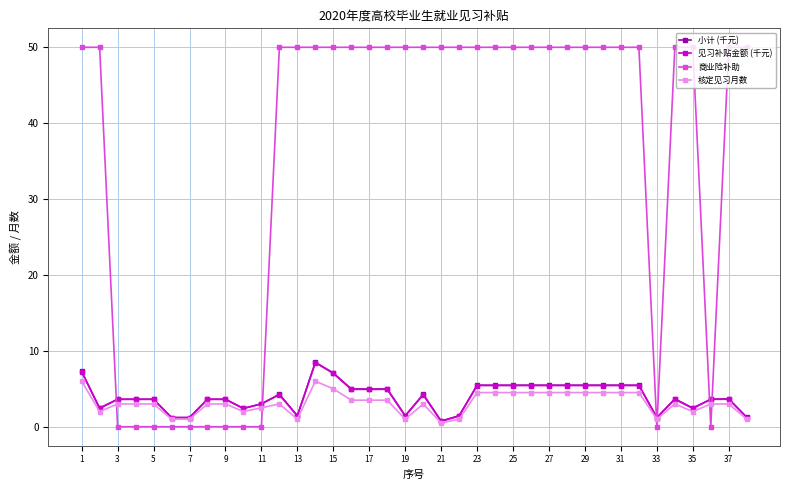

True or false: 核定见习月数 and 商业险补助 cross at least once.

True